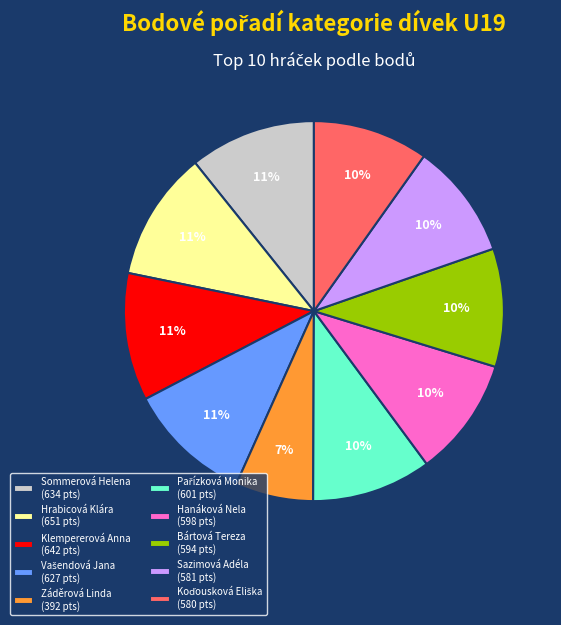

Approximately how many times larger is the value at Bártová Tereza compared to Sazimová Adéla?

1.0